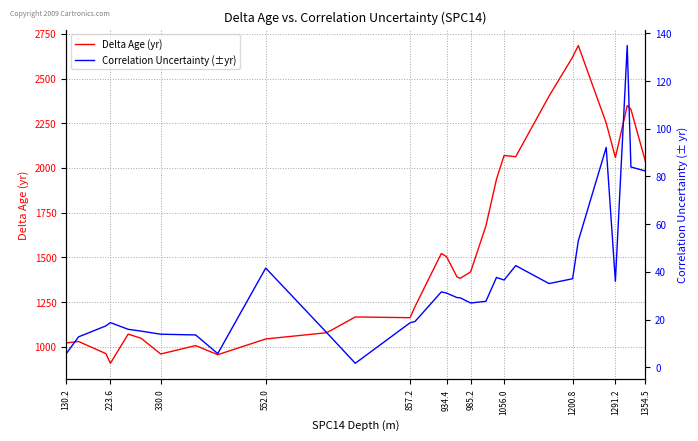

What are all the series names shown in the legend?

Delta Age (yr), Correlation Uncertainty (±yr)